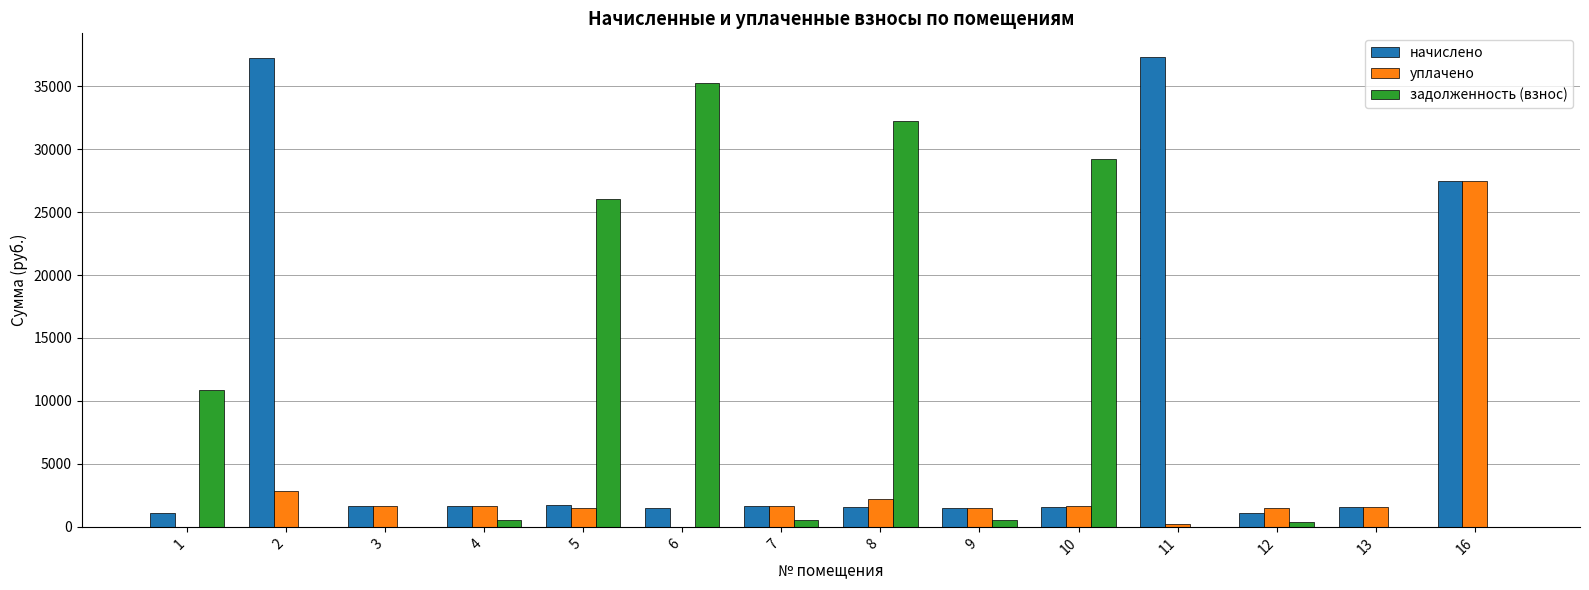

What is the total value across all series at 6?

36802.4